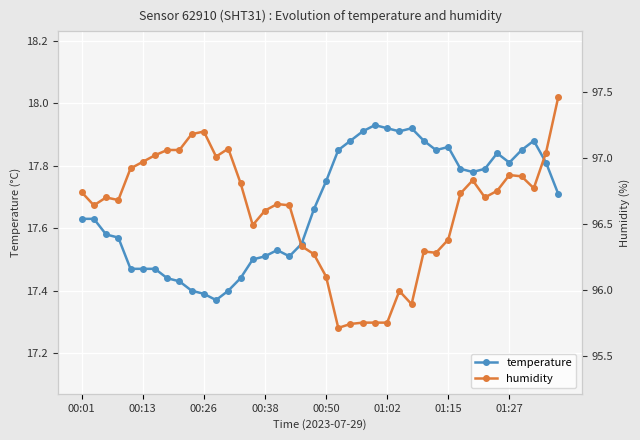

Is it true that temperature equals 9.9 at 00:26?

False